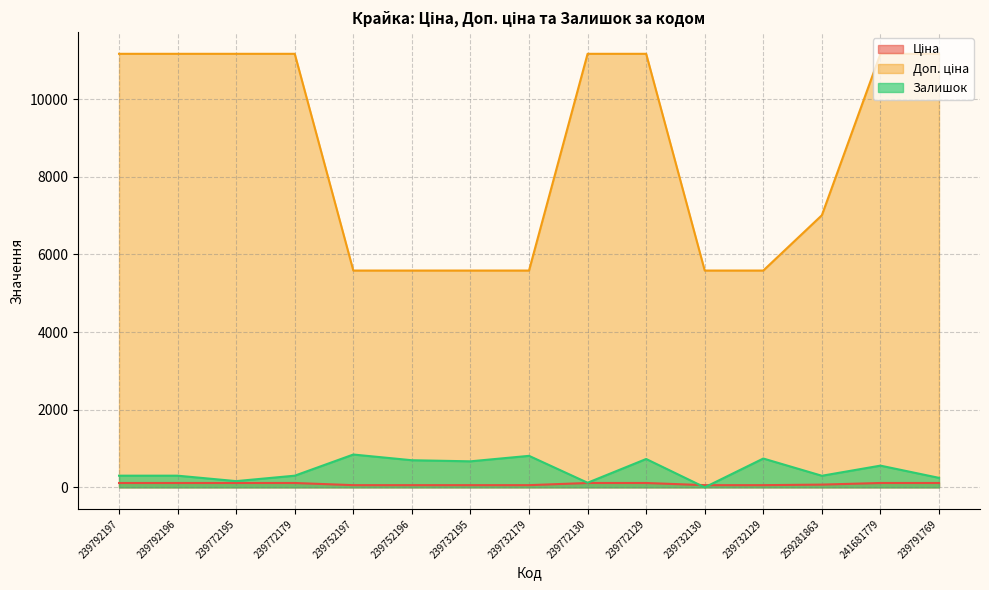

True or false: Доп. ціна and Ціна intersect in this chart.

False